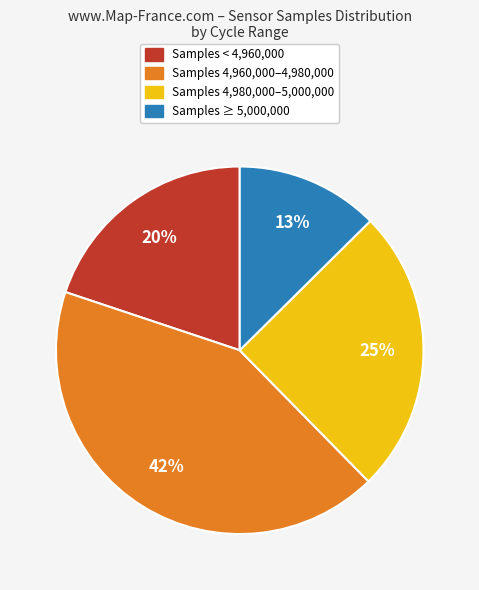

Is there any slice that represents more than half of the pie?

No